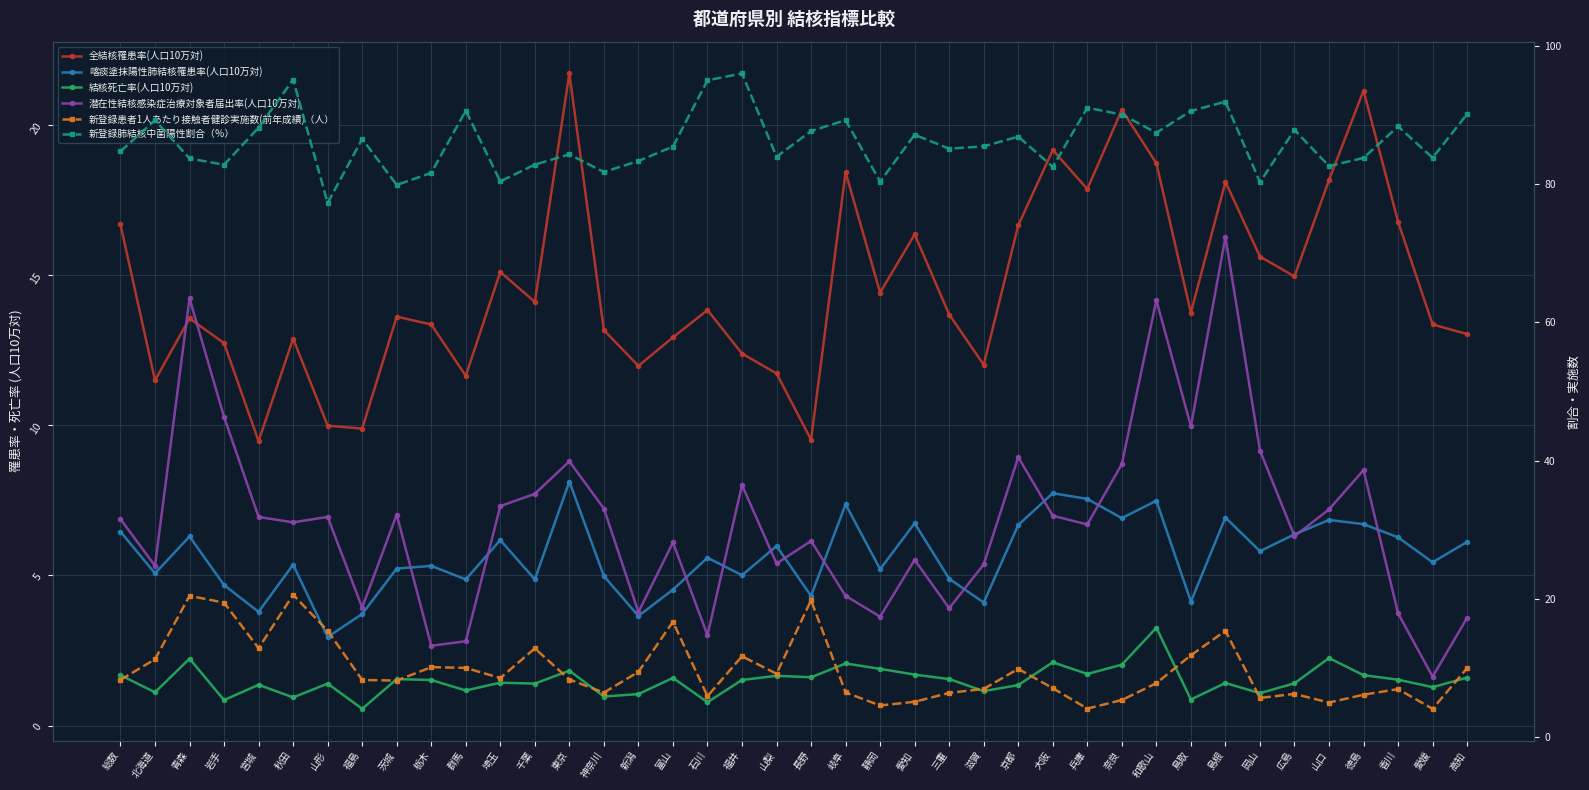

At which label does 潜在性結核感染症治療対象者届出率(人口10万対) reach its peak?

島根